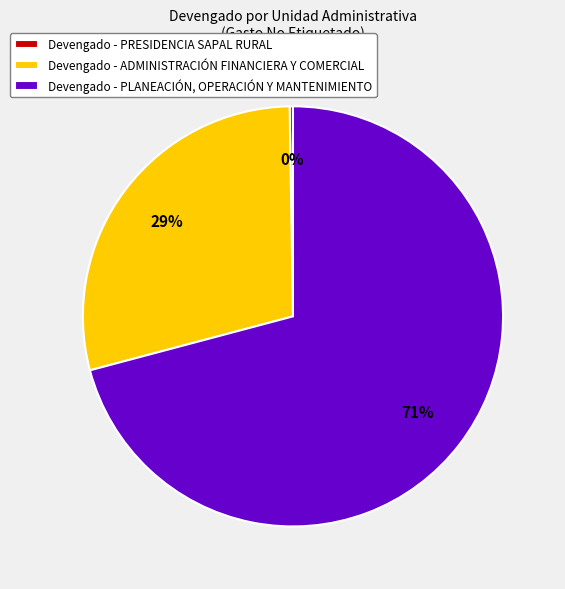

Between Devengado - PLANEACIÓN, OPERACIÓN Y MANTENIMIENTO and Devengado - ADMINISTRACIÓN FINANCIERA Y COMERCIAL, which is larger?

Devengado - PLANEACIÓN, OPERACIÓN Y MANTENIMIENTO